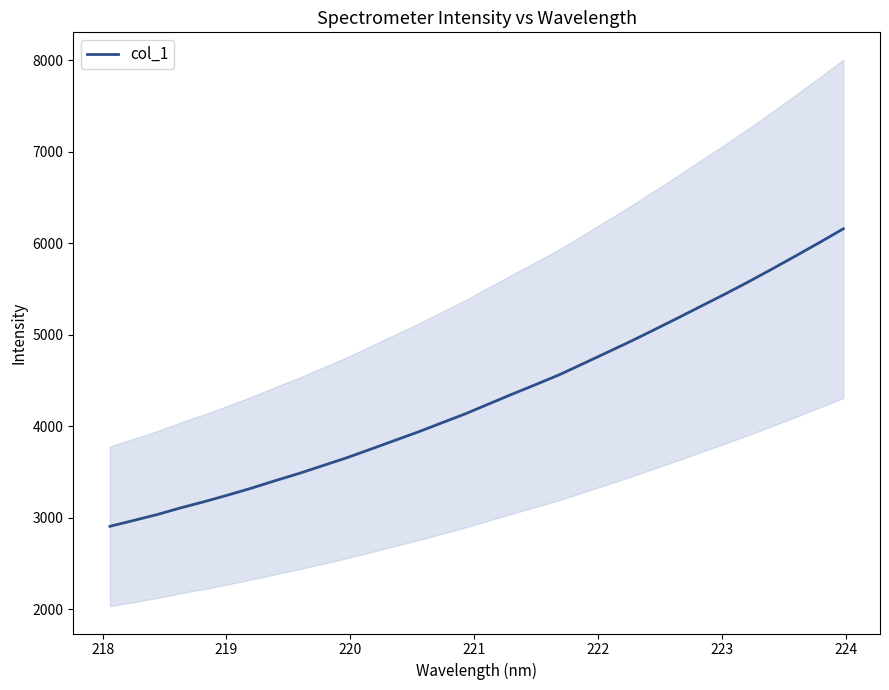

What is the minimum value for col_1?

2908.6